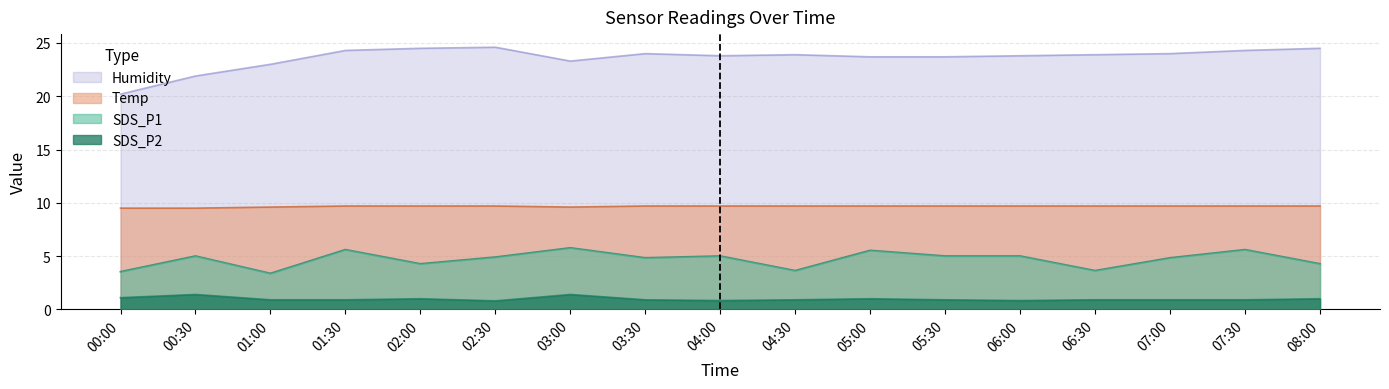

What are all the series names shown in the legend?

Humidity, Temp, SDS_P1, SDS_P2